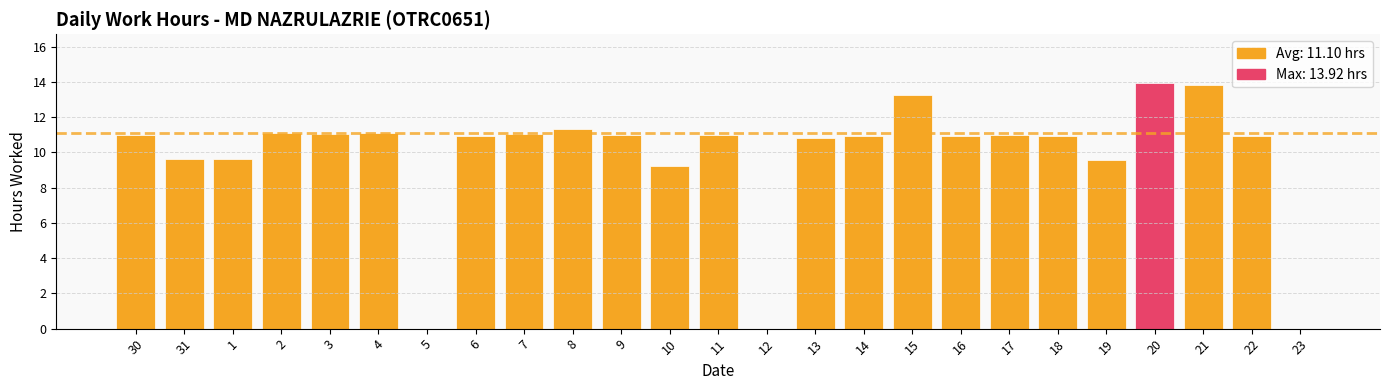

What is the sum of the values at 20 and 7?

25.0